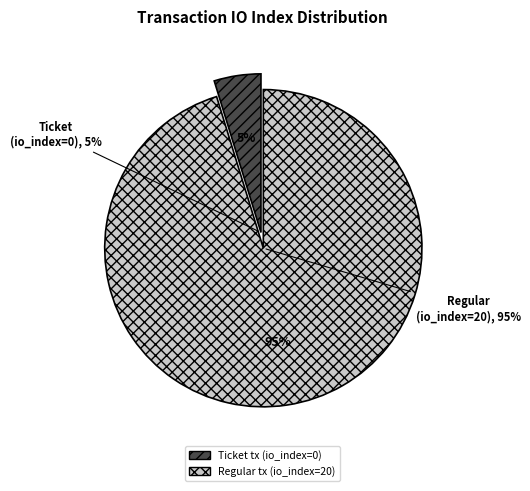

What is the smallest slice in the pie chart?

Ticket tx (io_index=0)